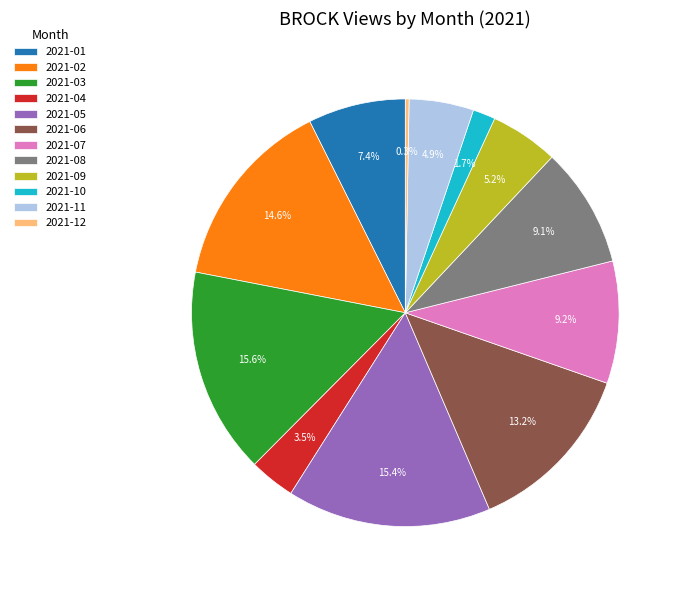

Combined, do 2021-01 and 2021-05 account for over 50%?

No